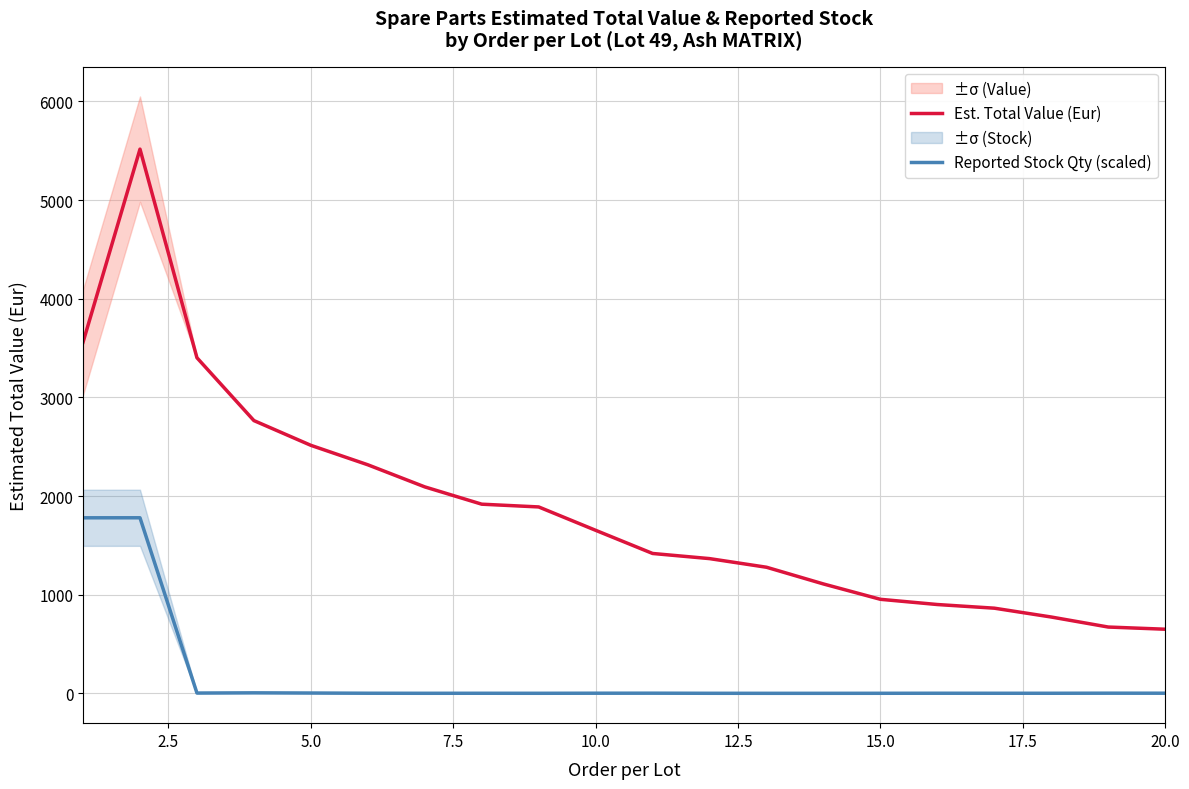

List the series in order of their overall mean, highest first.

Est. Total Value (Eur), Reported Stock Qty (scaled)